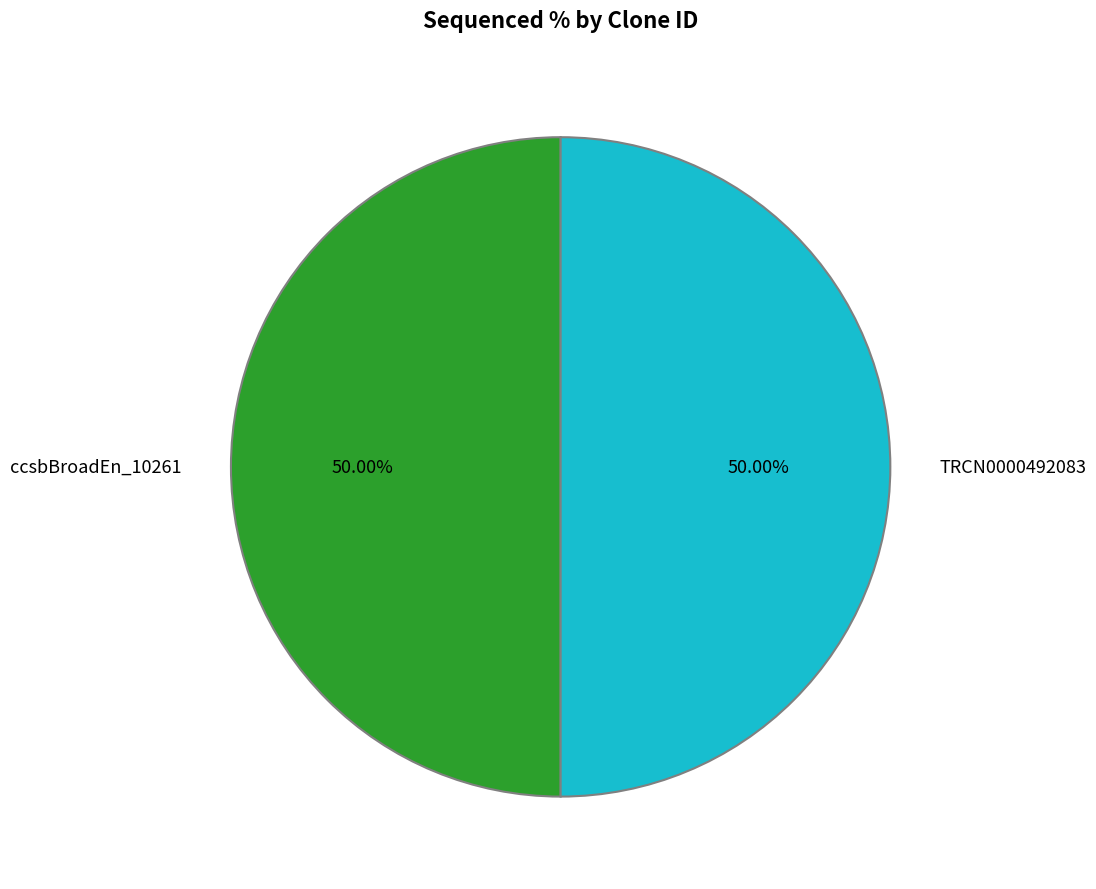

To the nearest percent, what portion does TRCN0000492083 represent?

50%